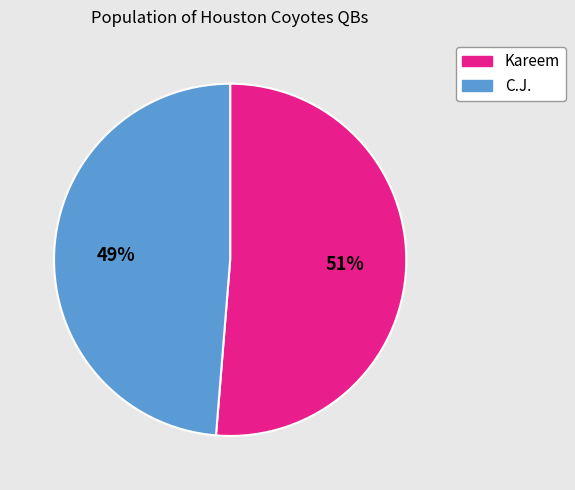

To the nearest percent, what portion does Kareem represent?

51%